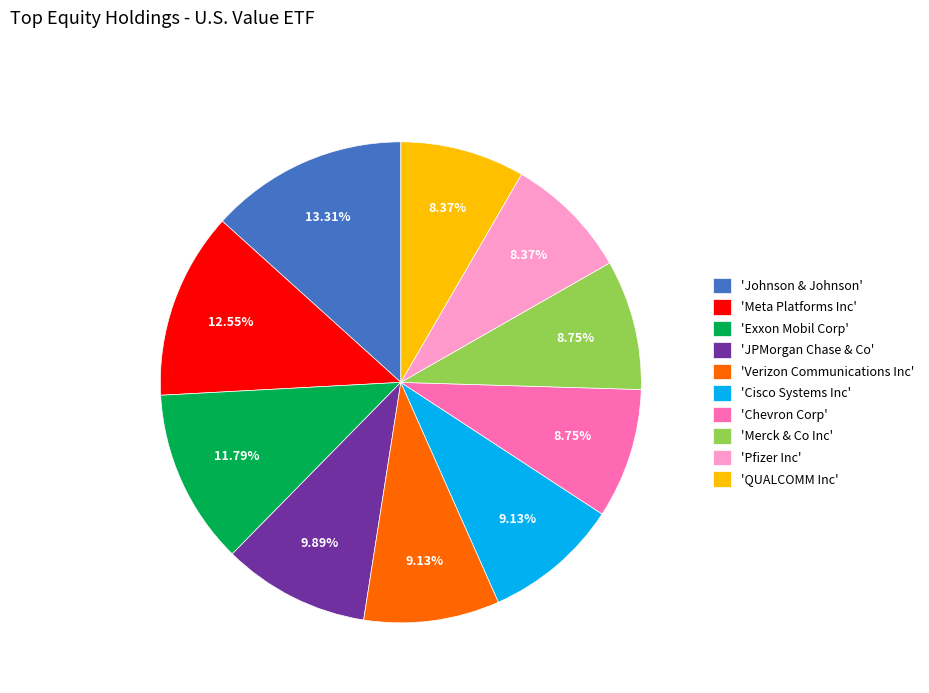

What is the largest slice in the pie chart?

'Johnson & Johnson'